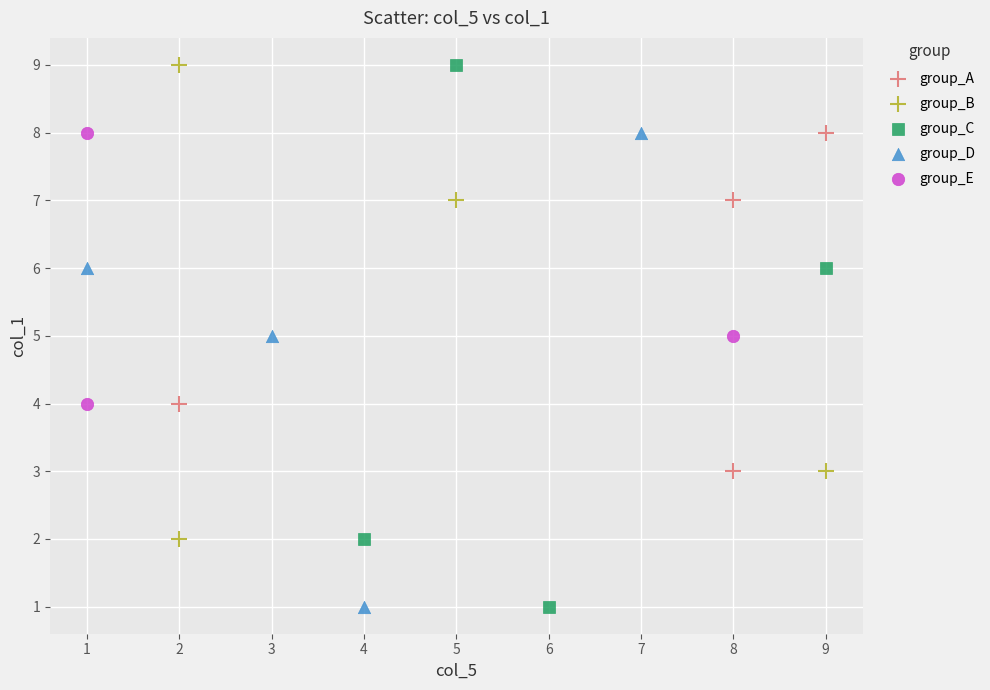

Which series has the largest Y range (max minus min)?

group_C